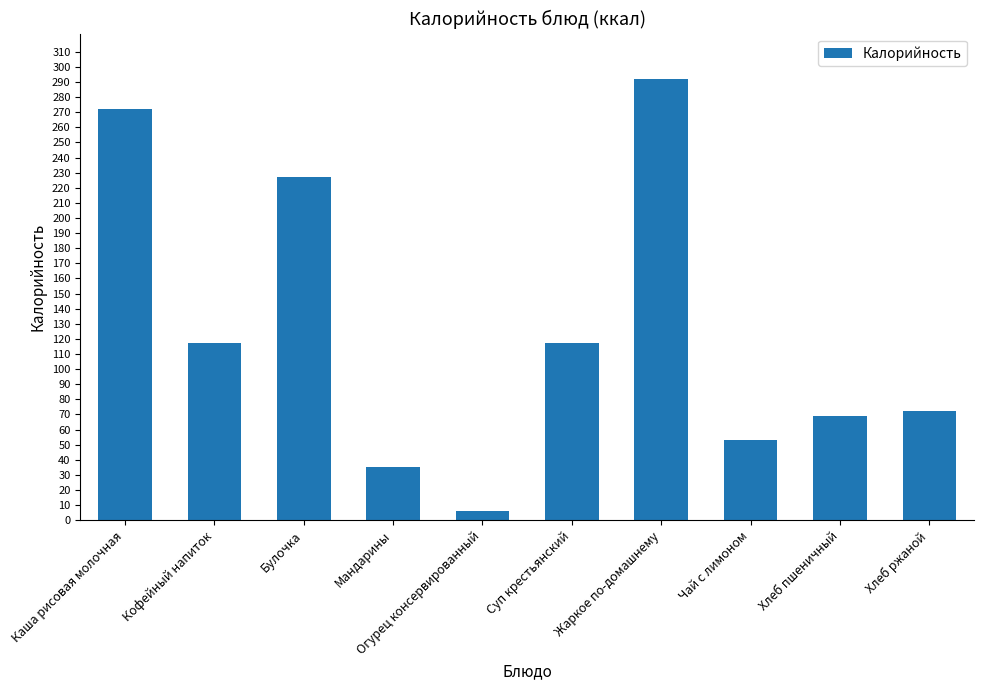

What is the difference between the values at Чай с лимоном and Кофейный напиток?

64